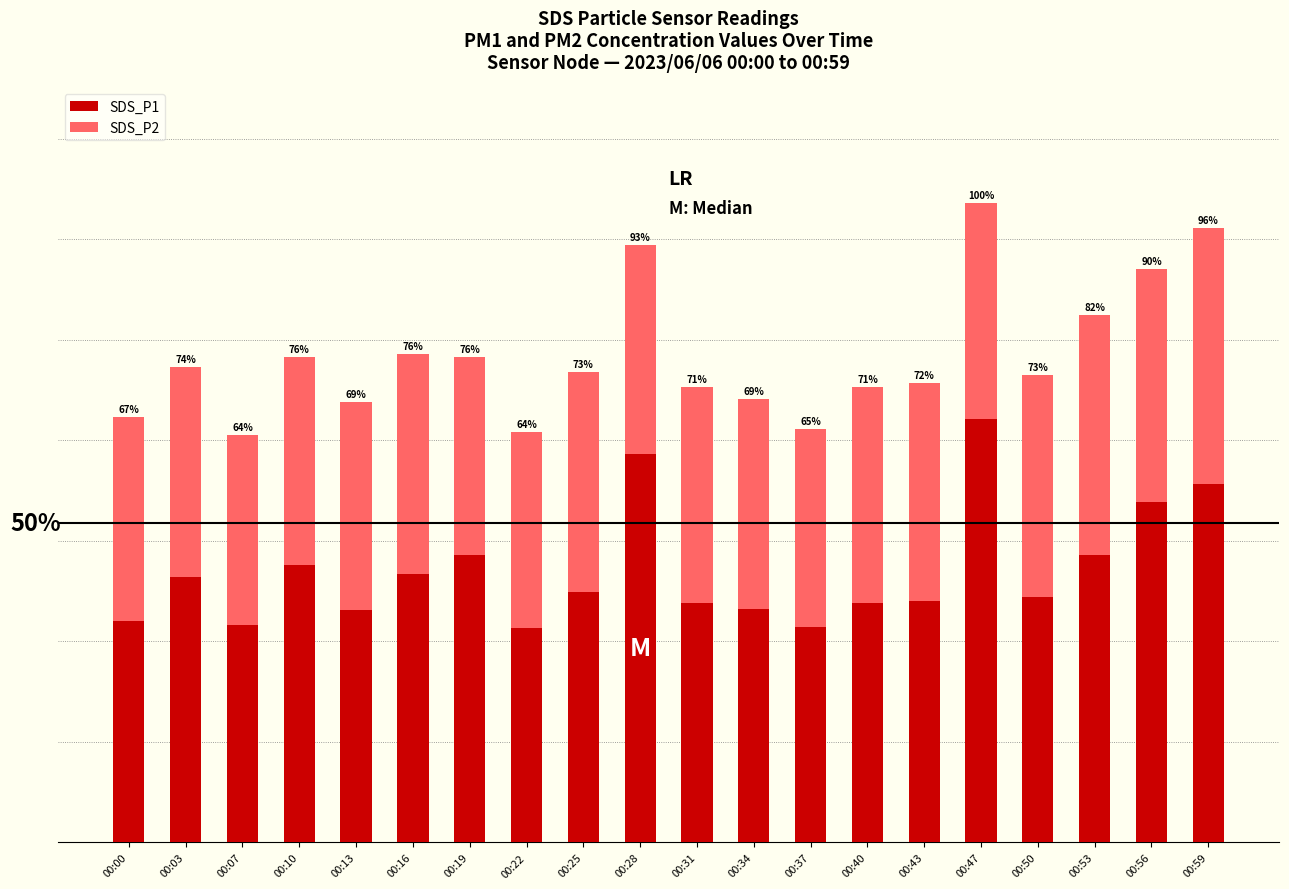

True or false: SDS_P1 has a value of 1.0 at 00:13.

False